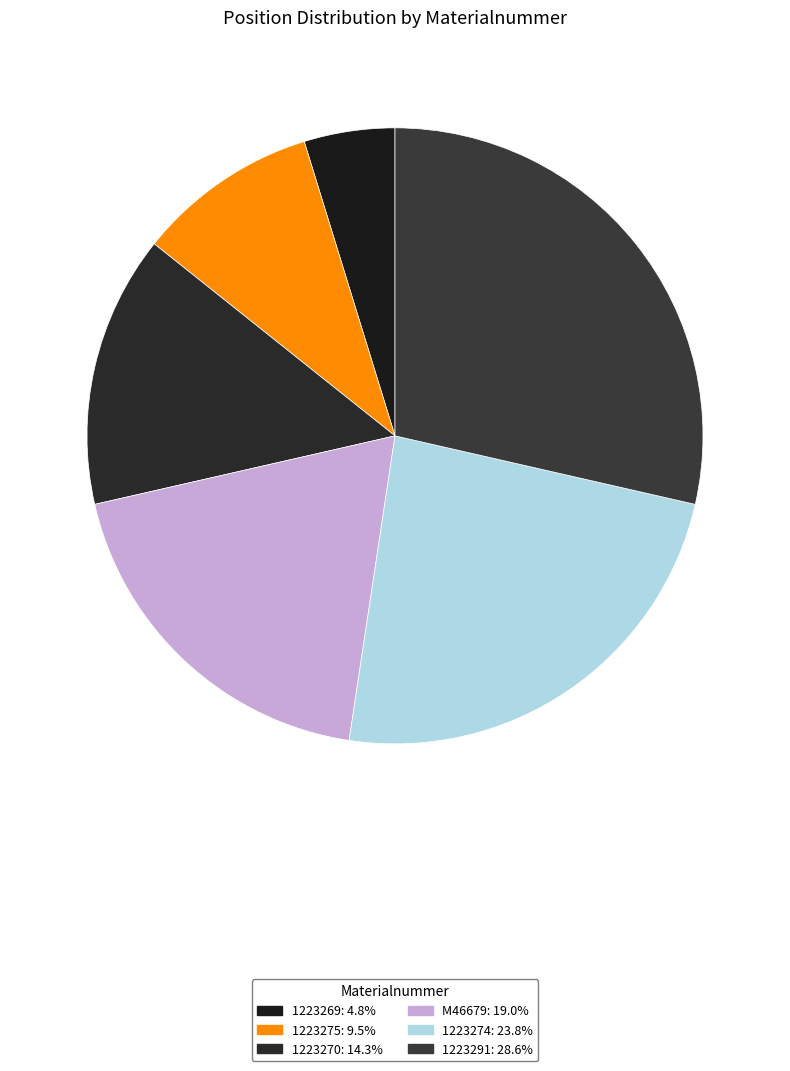

The 1223275 slice represents 1% of the pie. True or false?

False